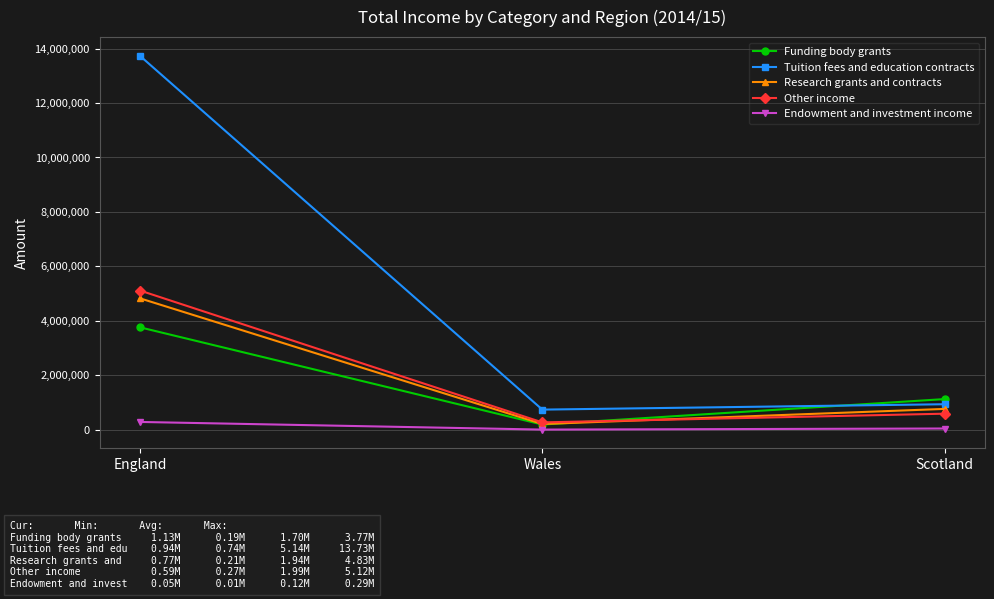

How many series are shown in this chart?

5